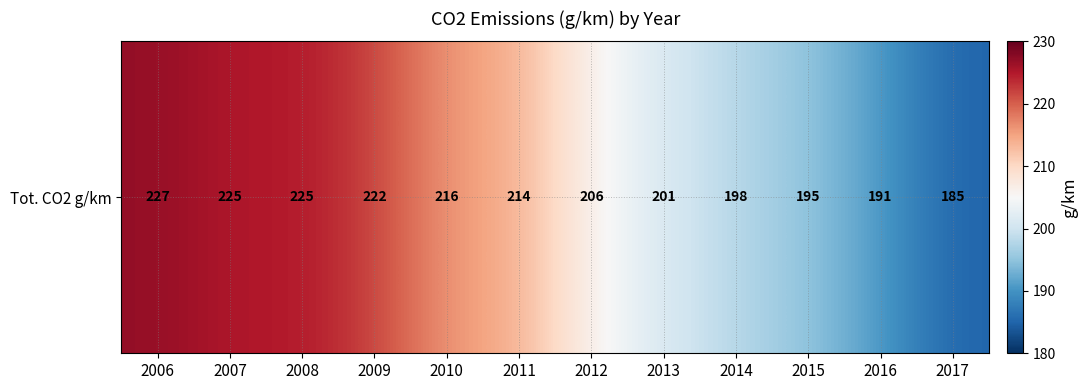

List the labels in order of value, smallest first.

2017, 2016, 2015, 2014, 2013, 2012, 2011, 2010, 2009, 2007, 2008, 2006